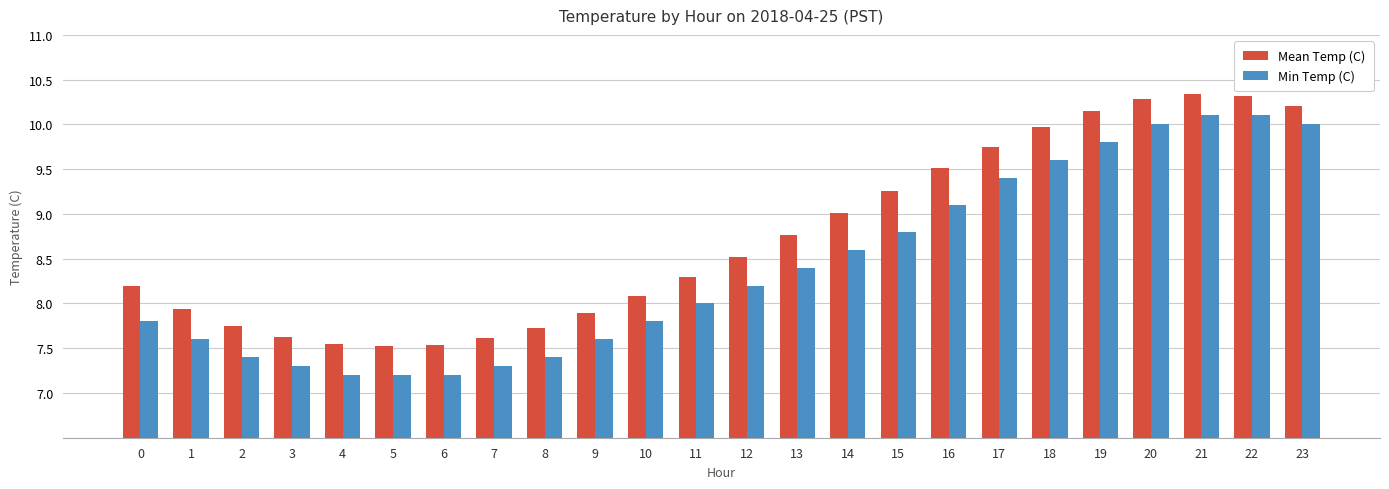

What value does the Mean Temp (C) series have at 18?

10.0